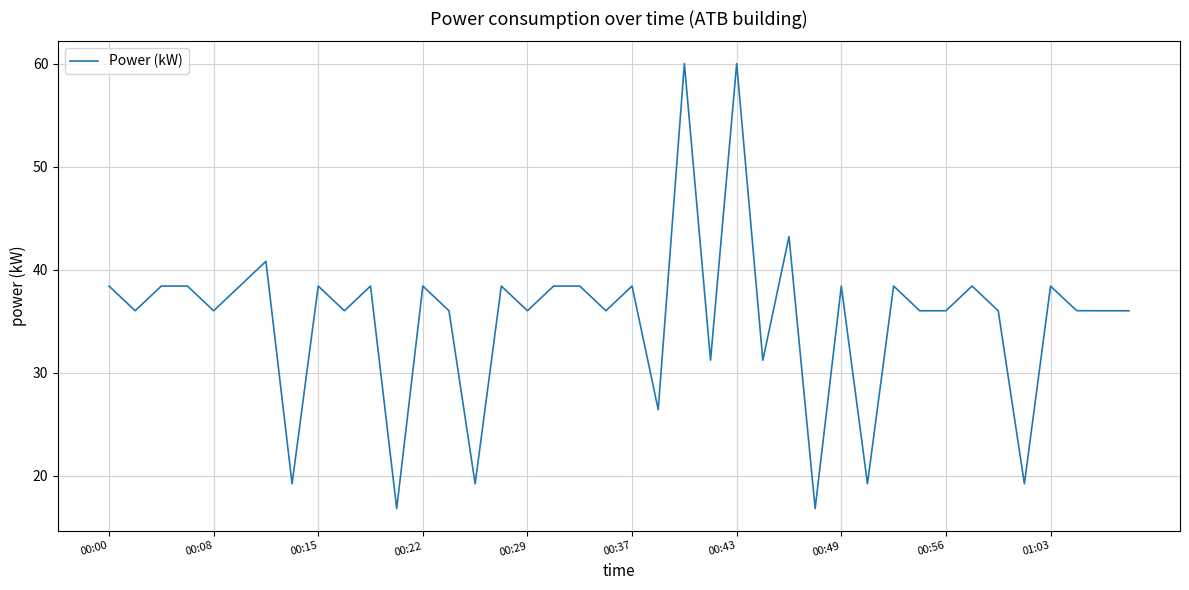

What is the minimum value shown in the chart?

16.8